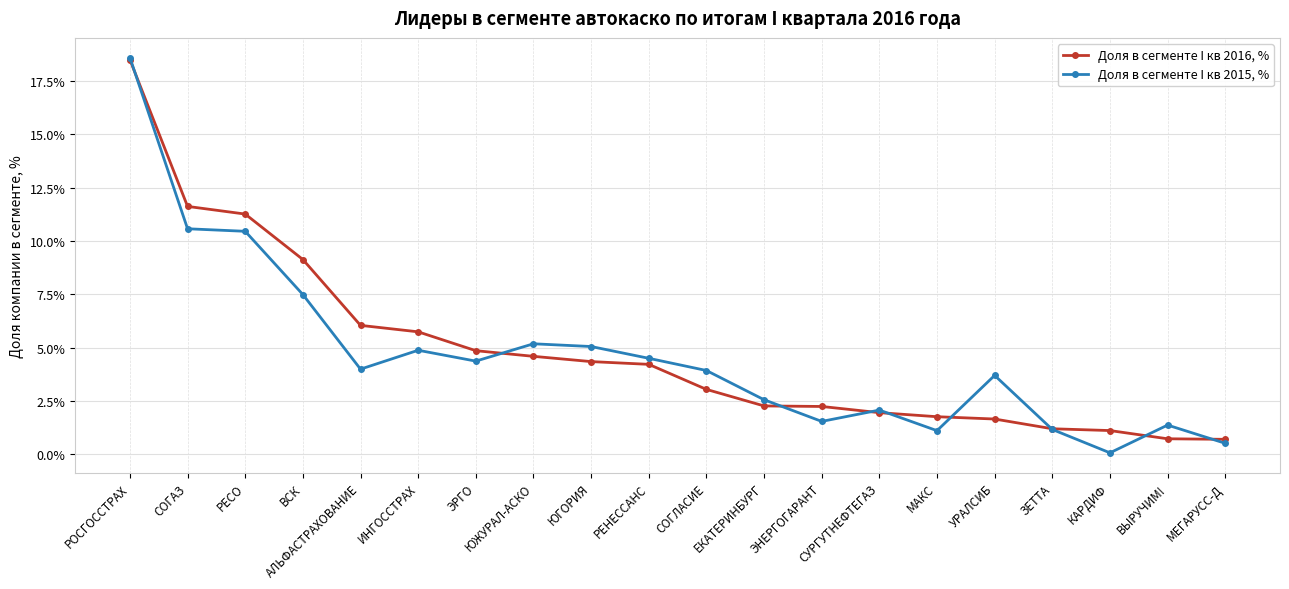

Between ЭНЕРГОГАРАНТ and МЕГАРУСС-Д, which series saw the biggest shift?

Доля в сегменте I кв 2016, %